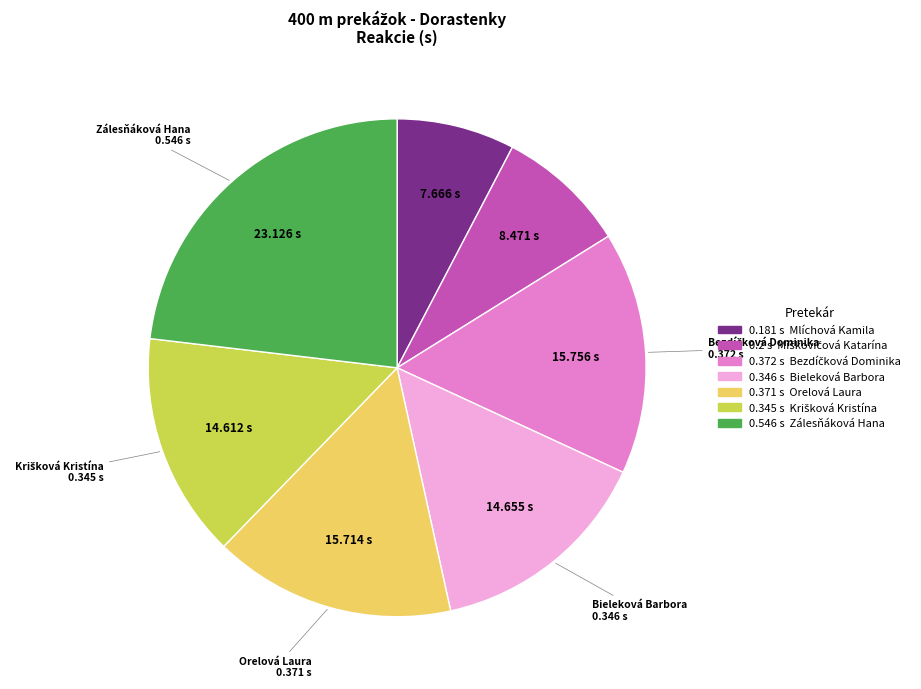

Is there a majority slice in this chart?

No